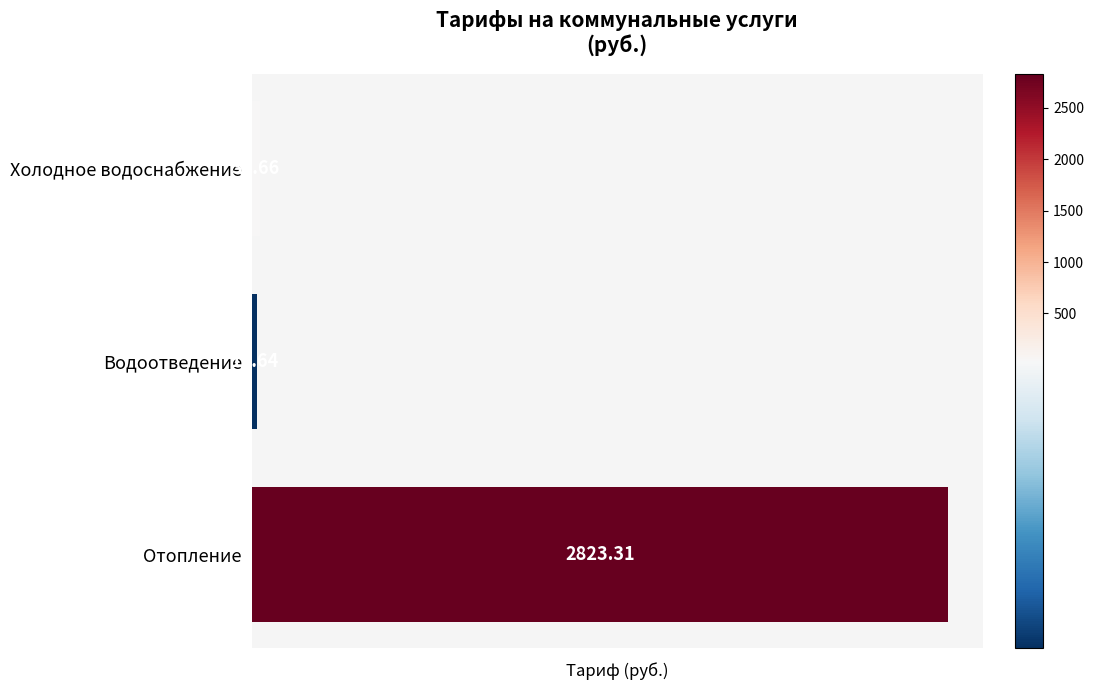

How many bars are there in total?

3